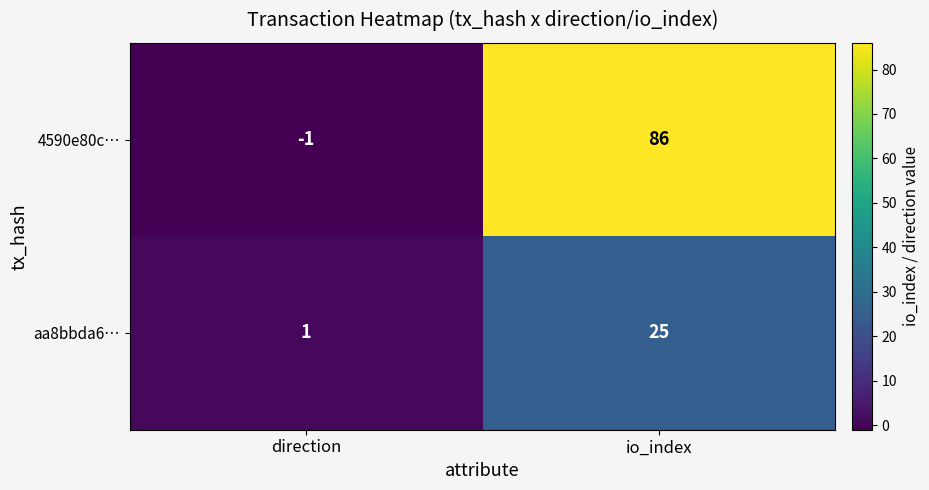

What is the average value of the aa8bbda6… series?

13